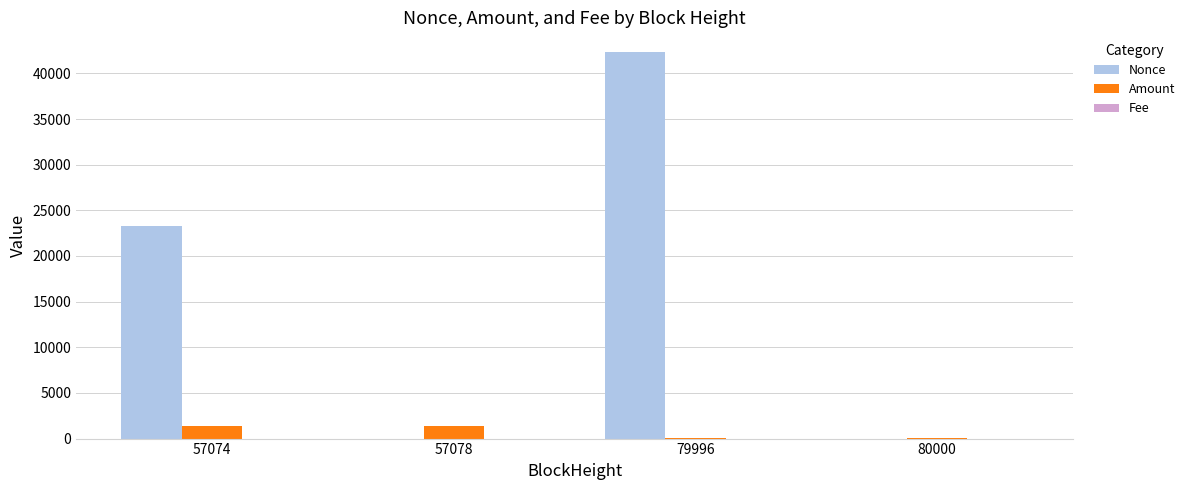

Is it true that Amount equals 12.5 at 79996?

True